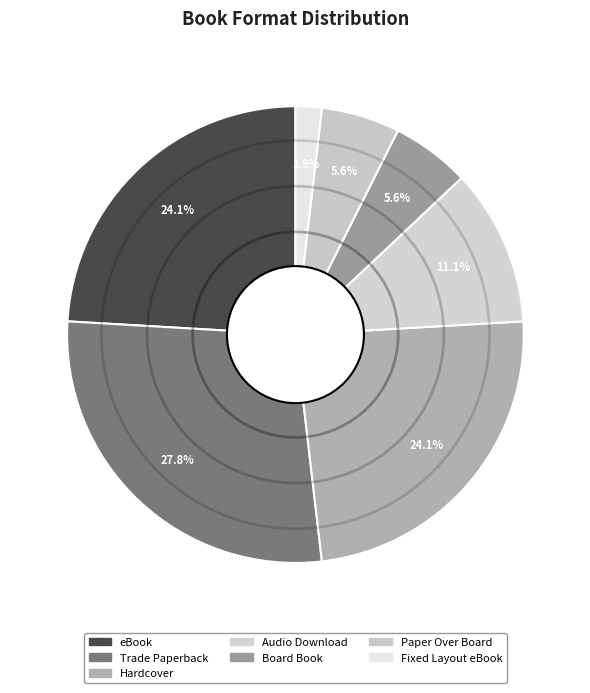

Is there a majority slice in this chart?

No